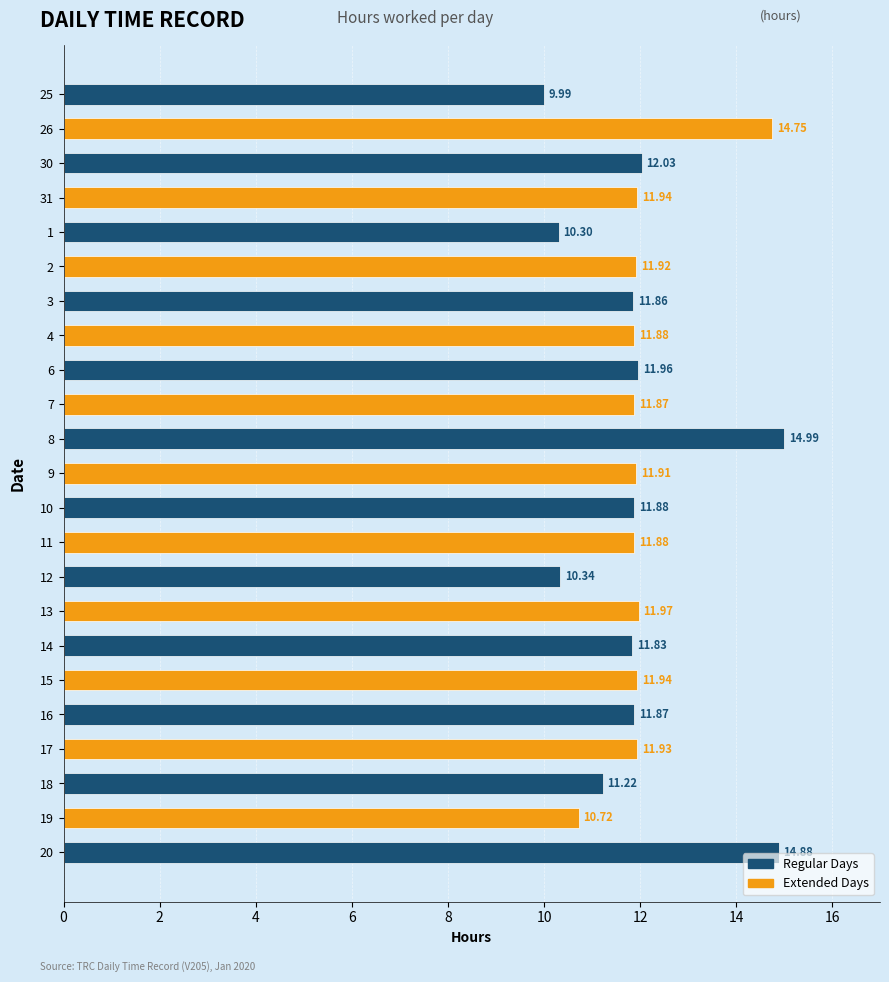

Between 6 and 10, which is larger?

6